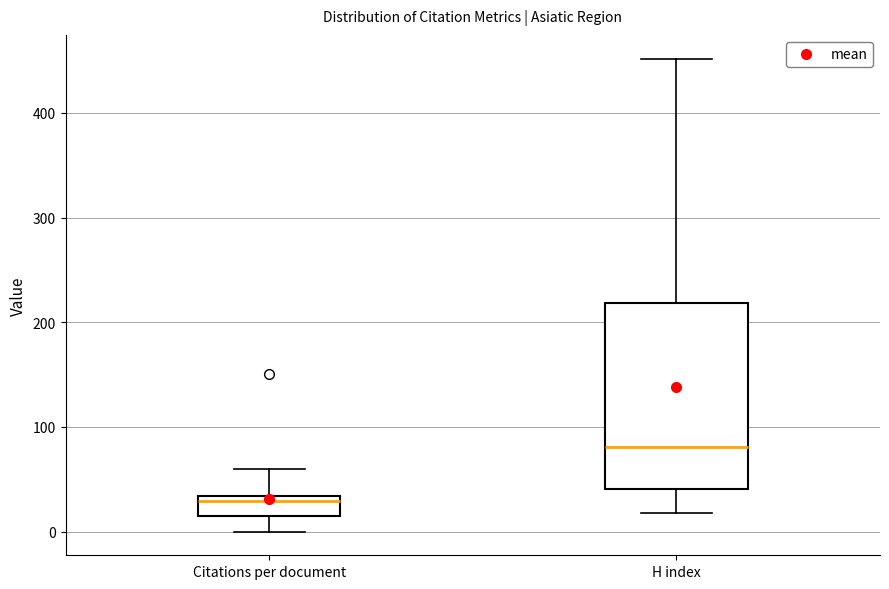

Reading left to right, read every box against the y-axis: the position of its median line, the range the box covers, and the ends of its whiskers. The values are not printed on the chart, so give them approximately, as read against the axis.

Citations per document: median 30 (just below the box's upper edge), box 20 to 30, whiskers 0 to 60
H index: median 80, box 40 to 220, whiskers 20 to 450